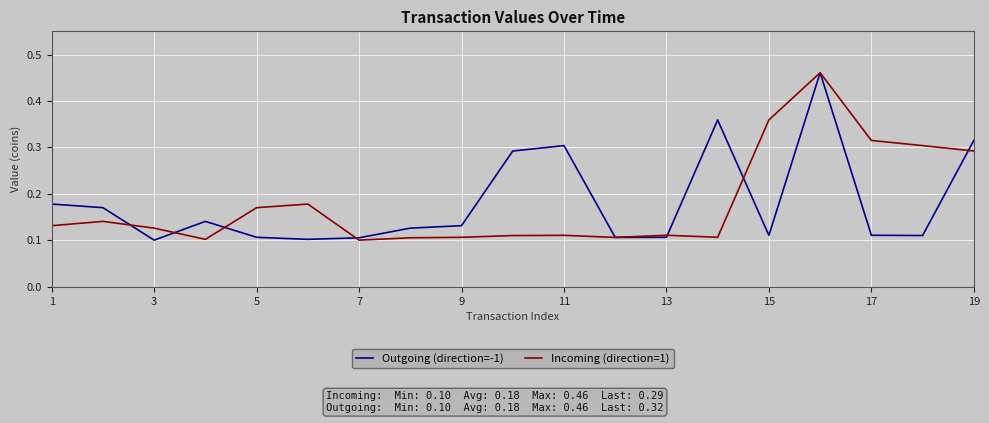

True or false: Incoming (direction=1) has more than 1 points higher than both neighbors.

True